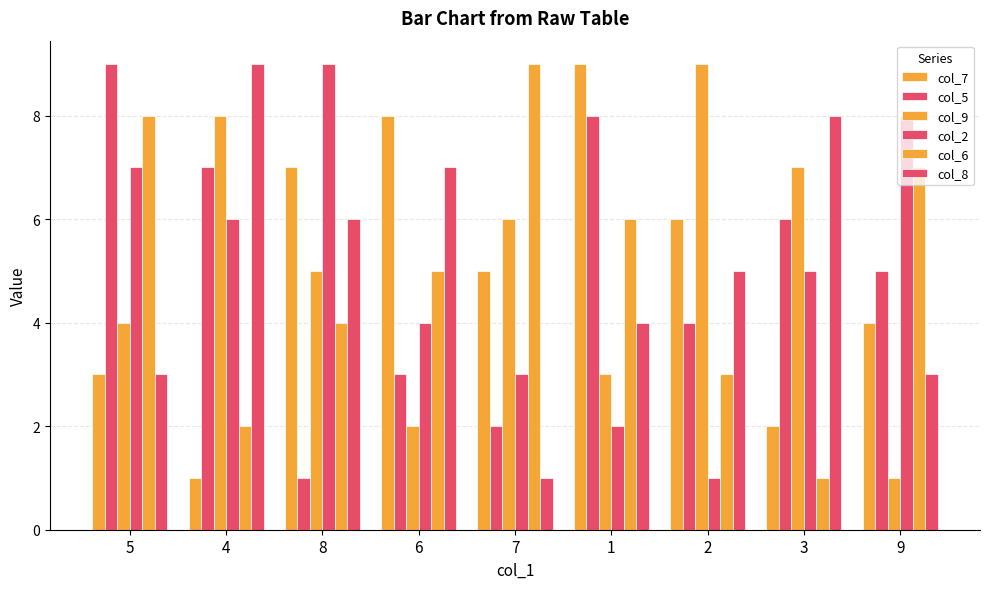

What is the sum of all col_7 values?

45